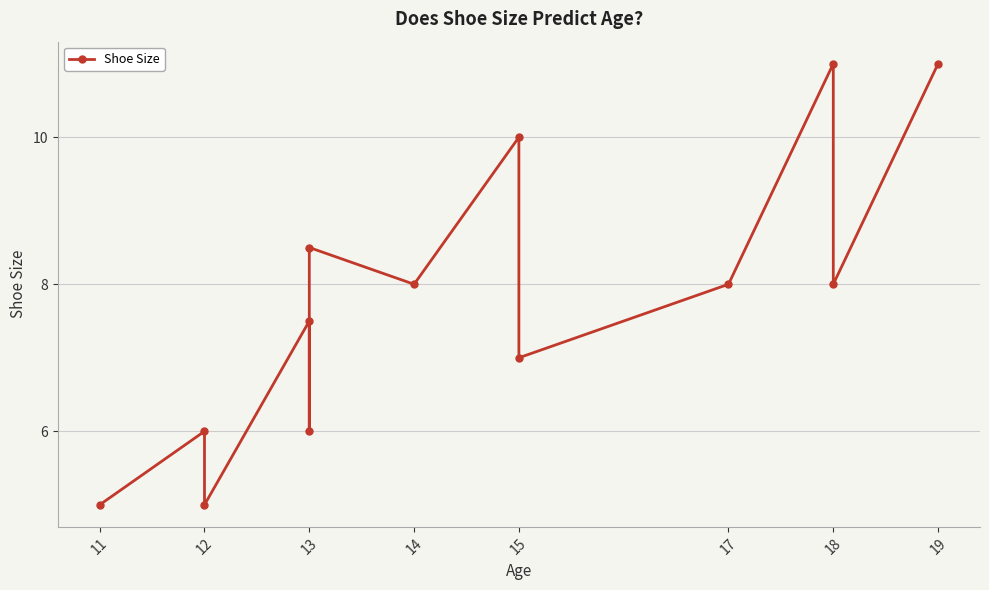

Is it true that the value at 12 is 6.0?

True